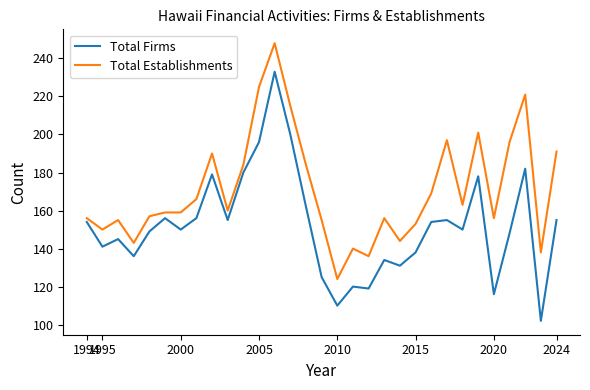

At how many categories does at least one series exceed 129?

30